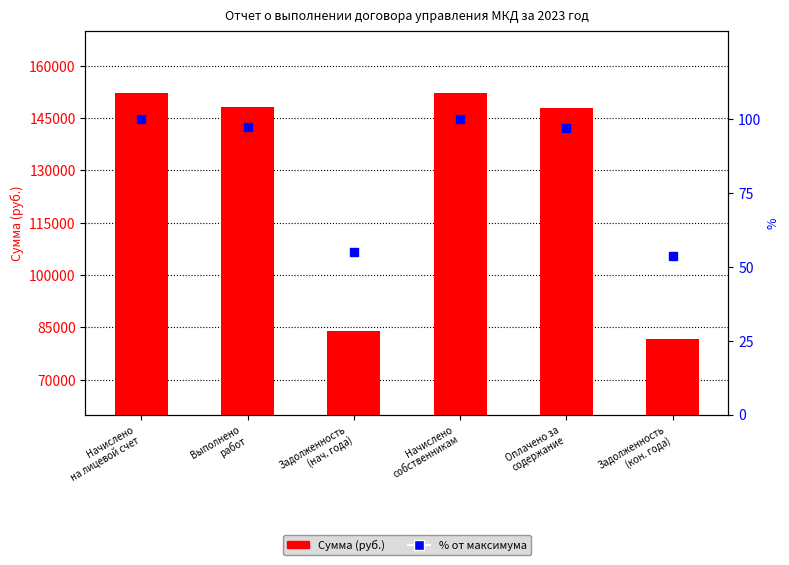

The value of % от максимума at Выполнено
работ is 97.3. True or false?

True